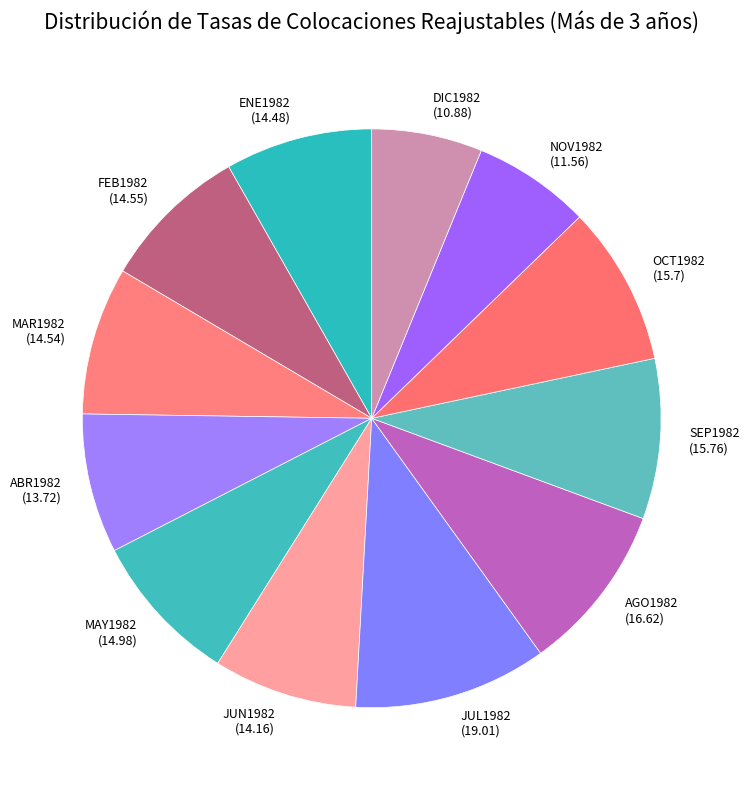

True or false: FEB1982 accounts for 8% of the total.

True